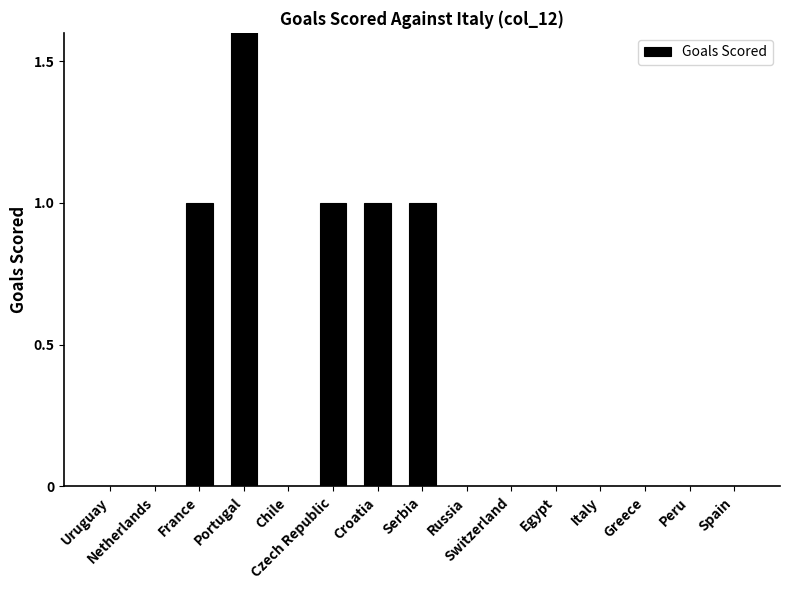

What is the label of the 12th bar from the left?

Italy